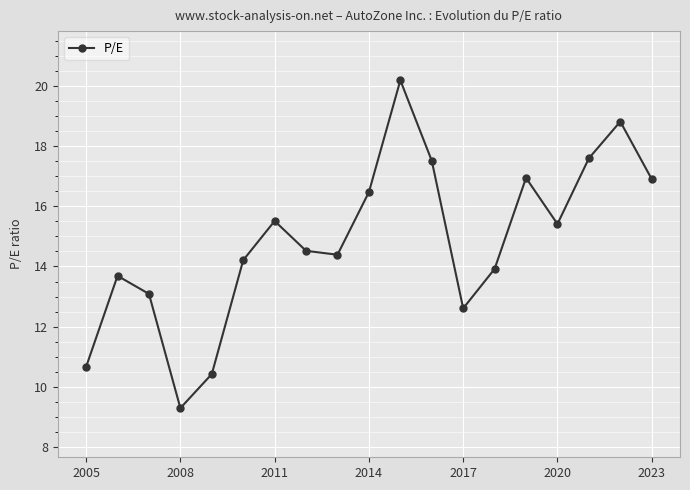

What is the greatest value displayed?

20.2